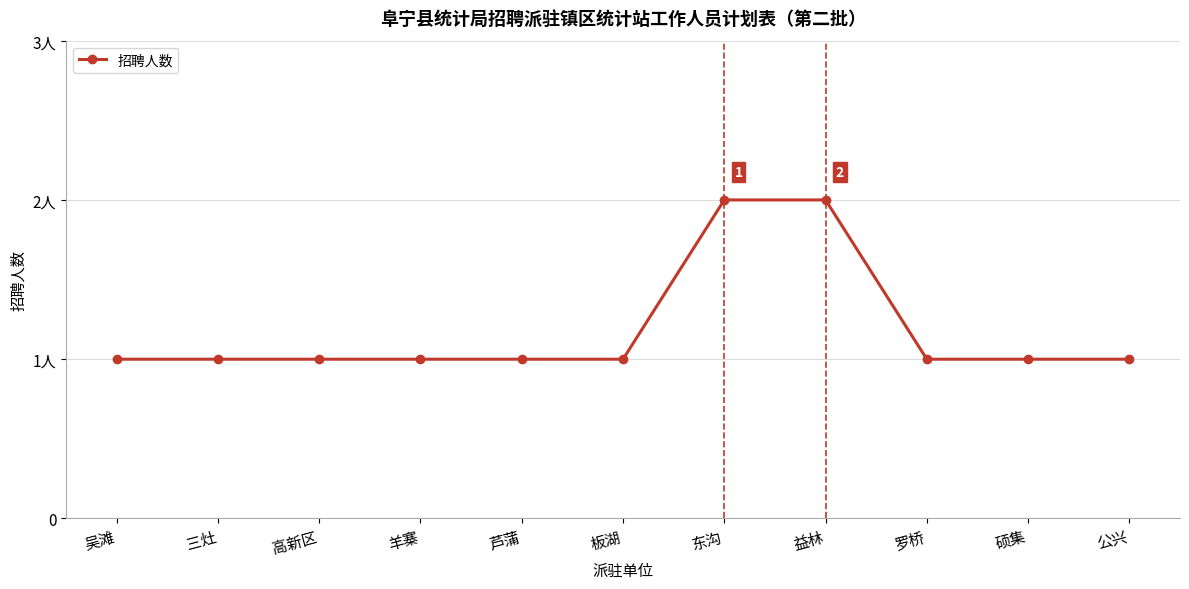

Reading right to left, extract all data points from this chart.

1	1	1	2	2	1	1	1	1	1	1